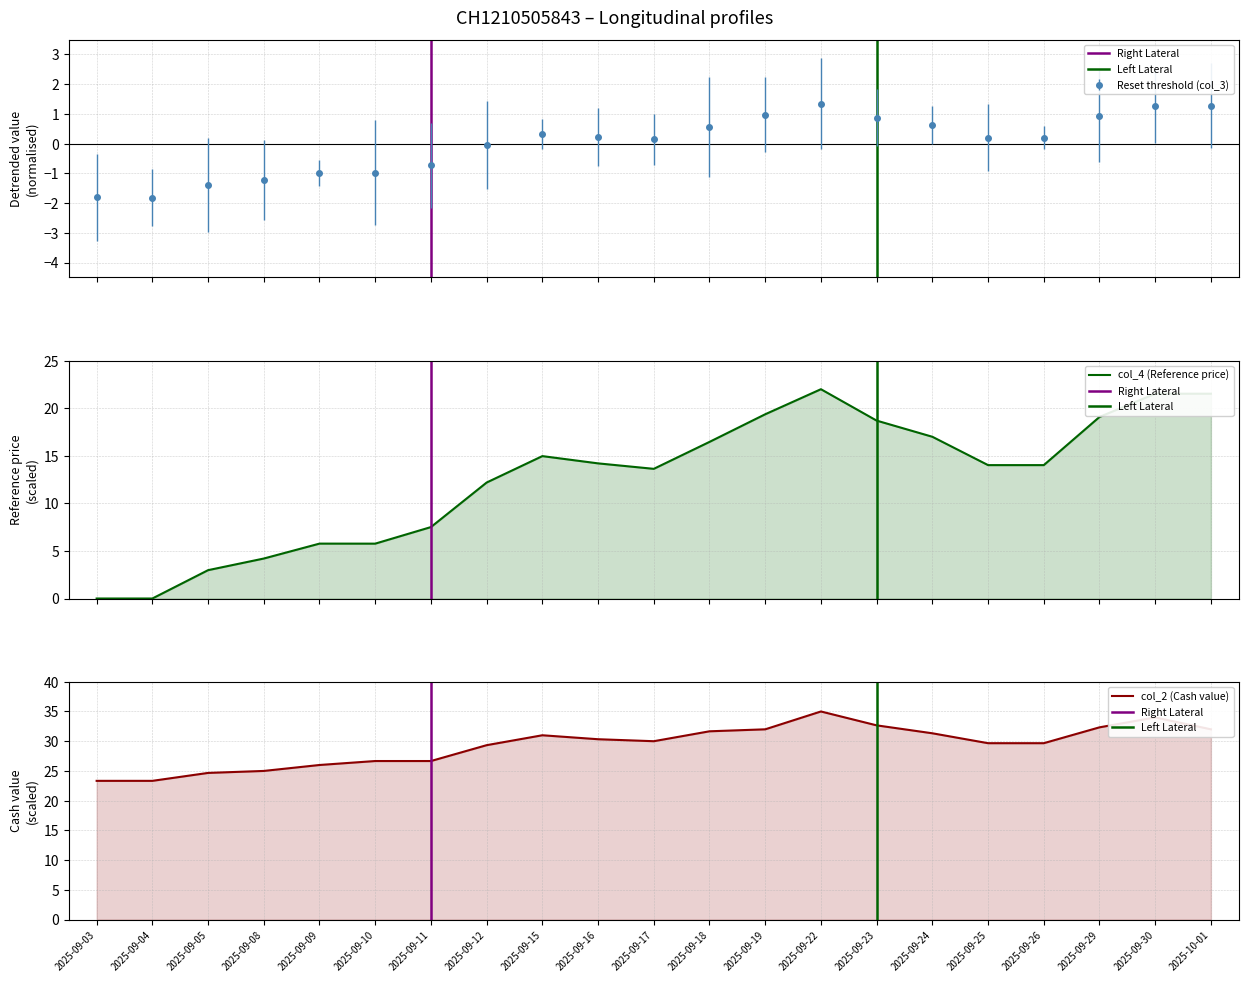

How many interior local valleys does the col_2 series have?

1